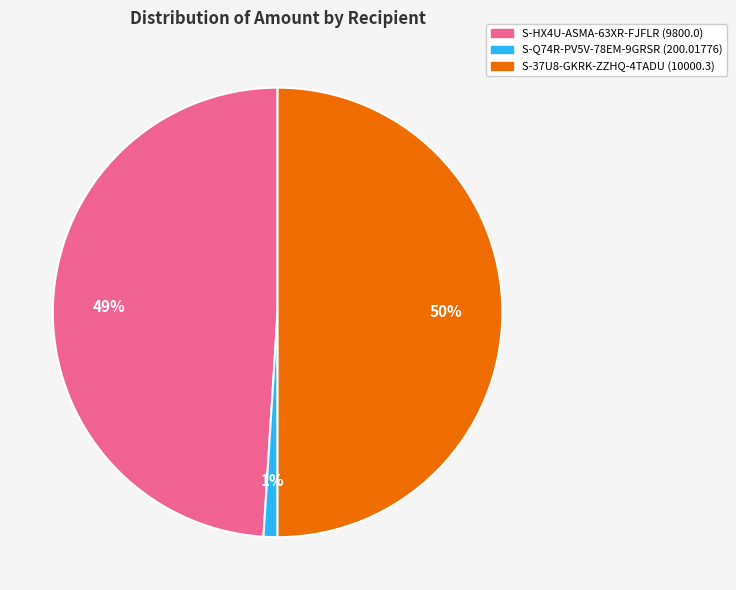

What percentage is the S-HX4U-ASMA-63XR-FJFLR (9800.0) slice, to the nearest percent?

49%